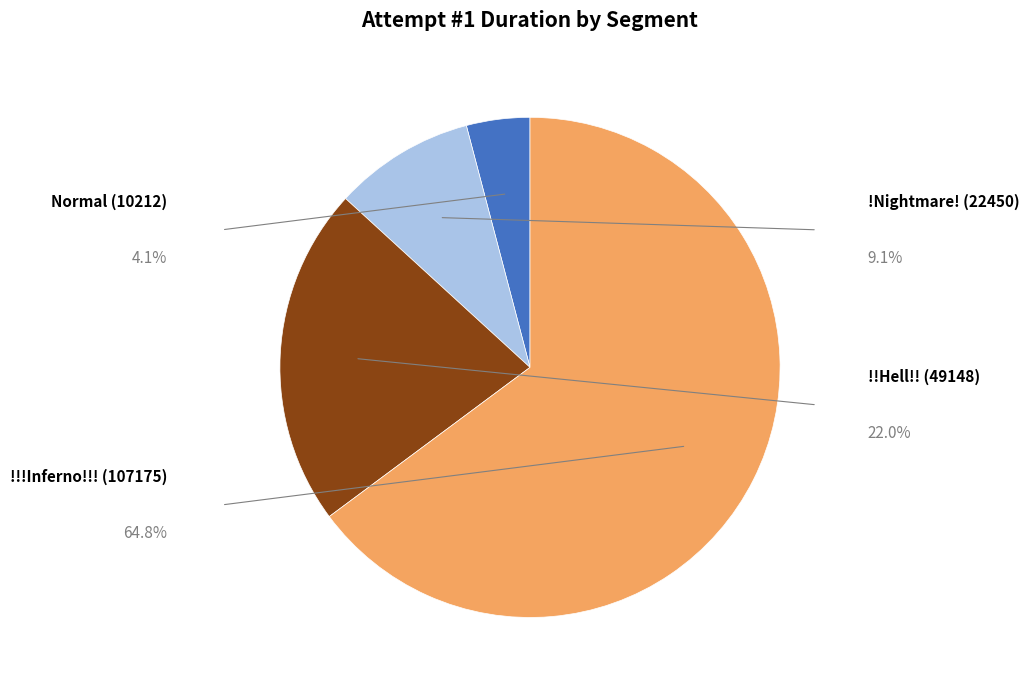

To the nearest percent, what portion does !!Hell!! (49148) represent?

22%